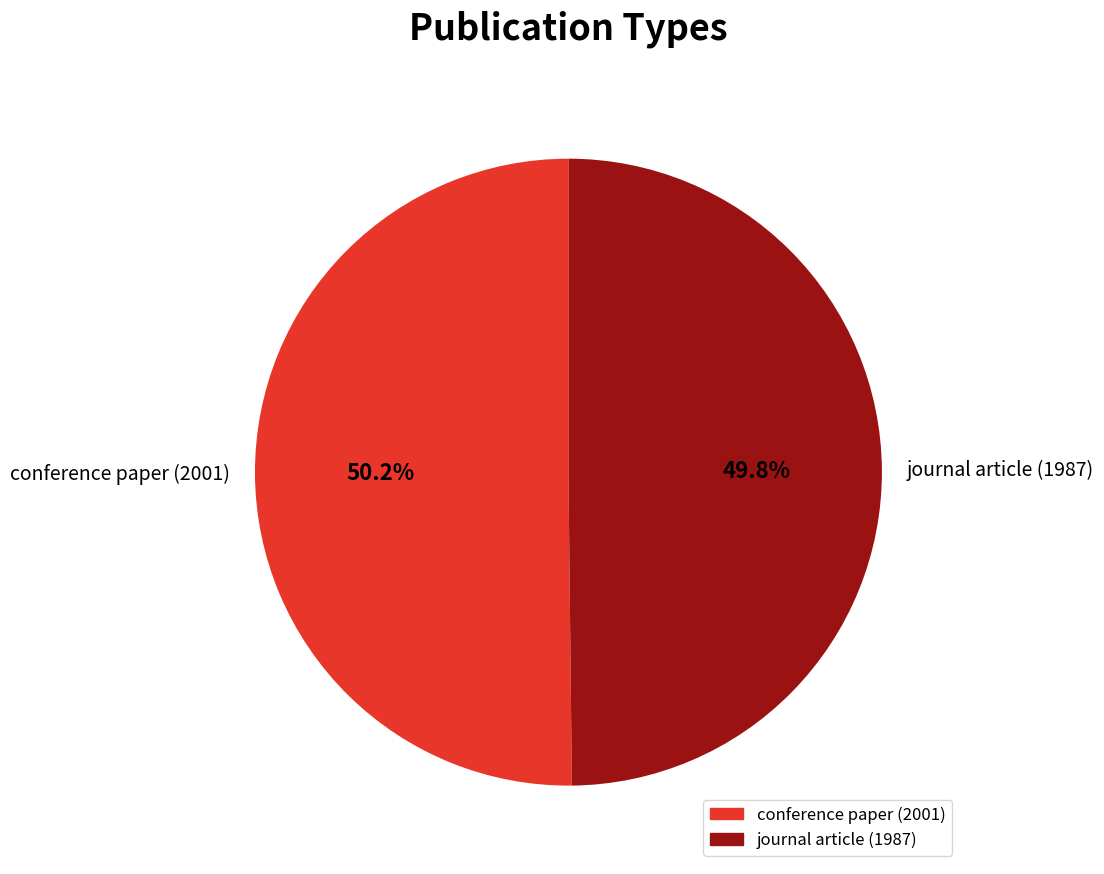

What percentage is the journal article (1987) slice, to the nearest percent?

50%